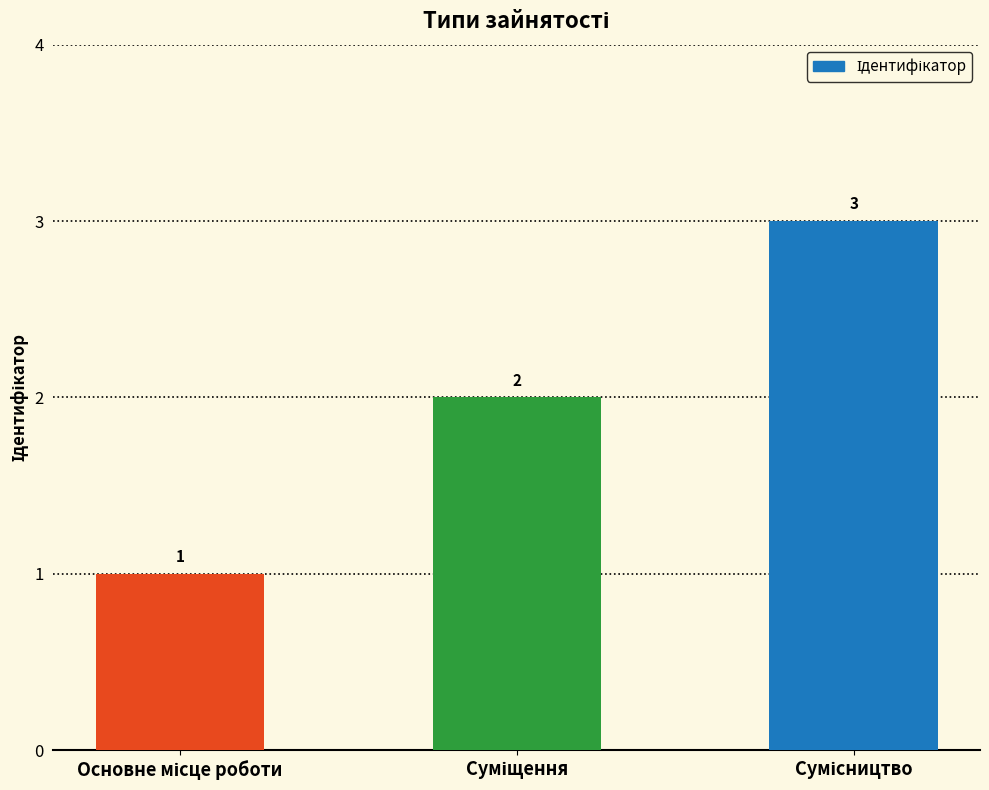

What is the value of the 1st bar from the left?

1